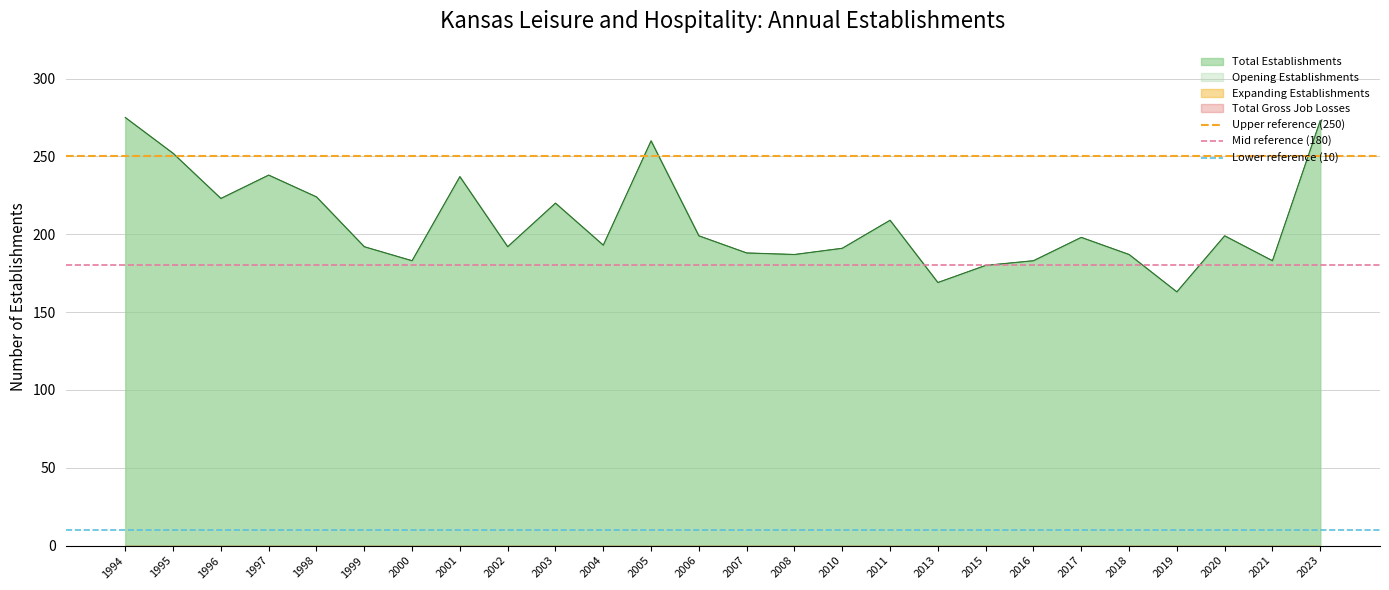

At which label is Upper reference (250) closest to 250?

1994